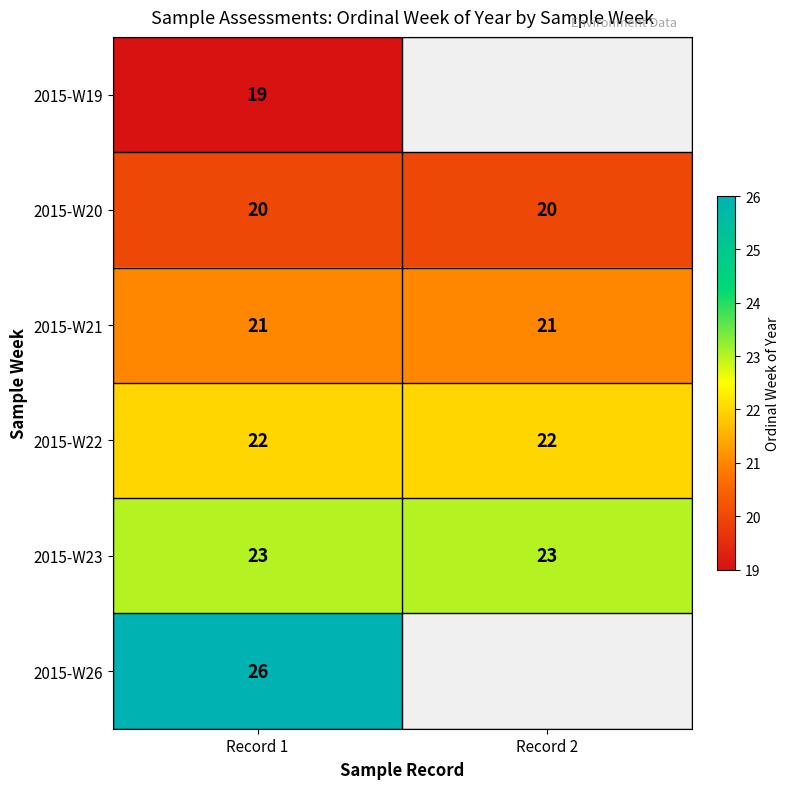

Read the 2015-W21 value at Record 1.

21